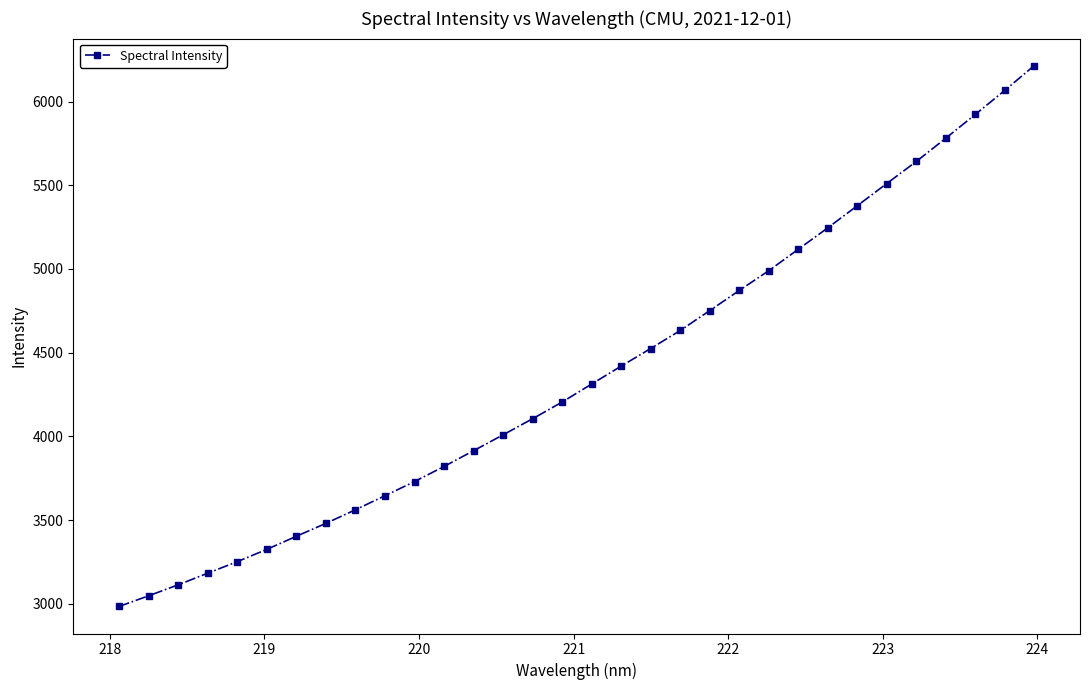

What is the value of the 25th point from the left?

5245.8